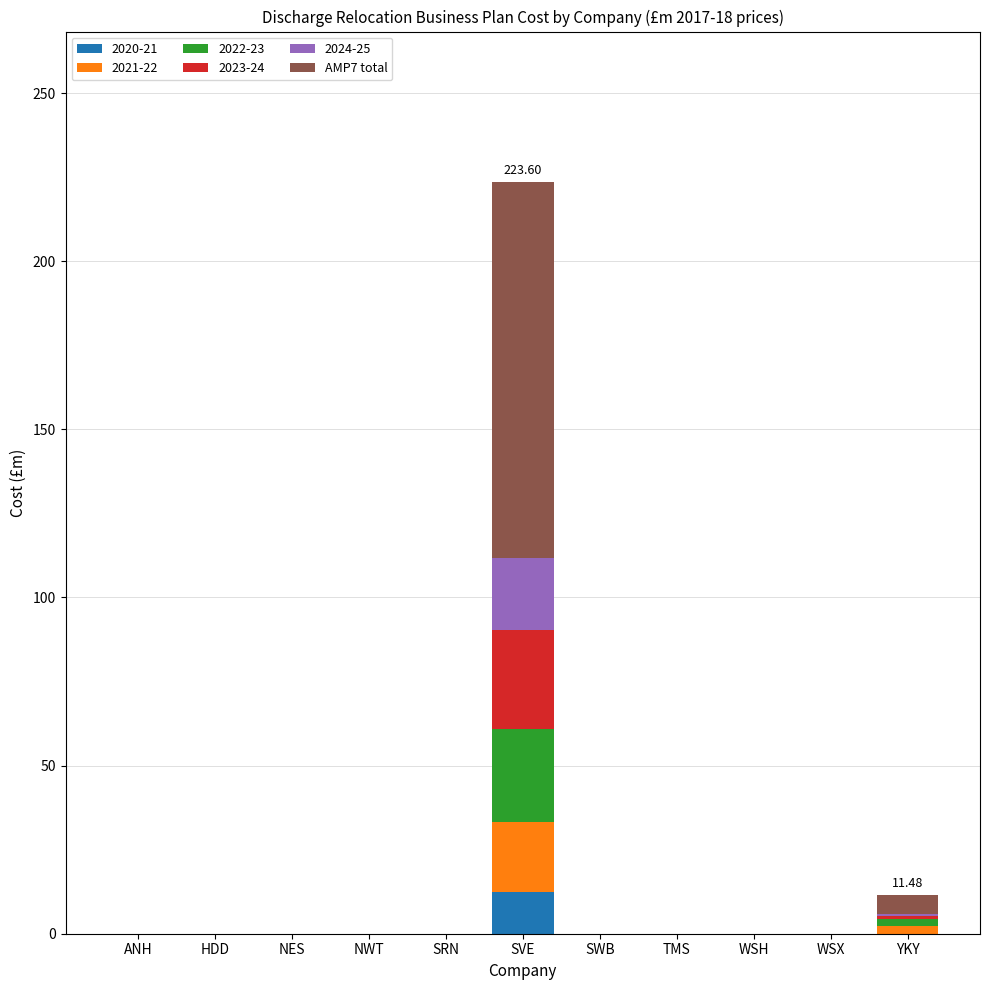

At which label does 2020-21 reach its peak?

SVE